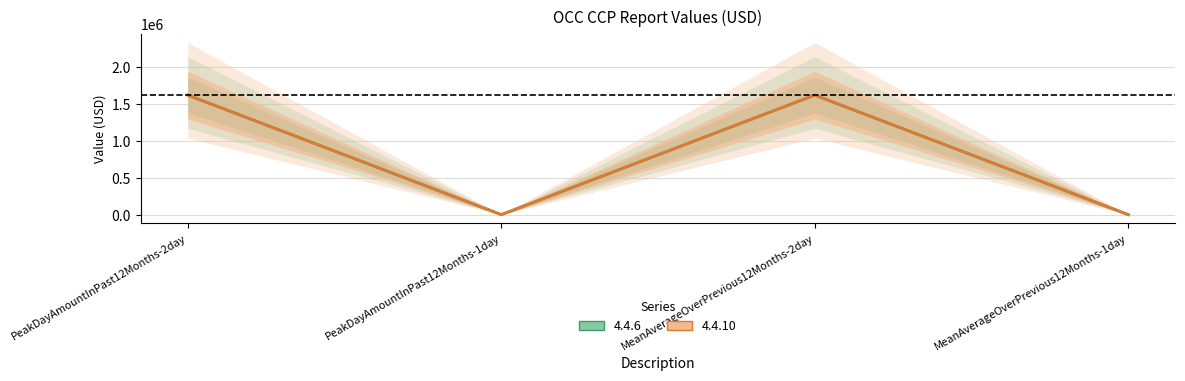

What is the sum of the 4.4.6 values at PeakDayAmountInPast12Months-2day and MeanAverageOverPrevious12Months-2day?

3243620